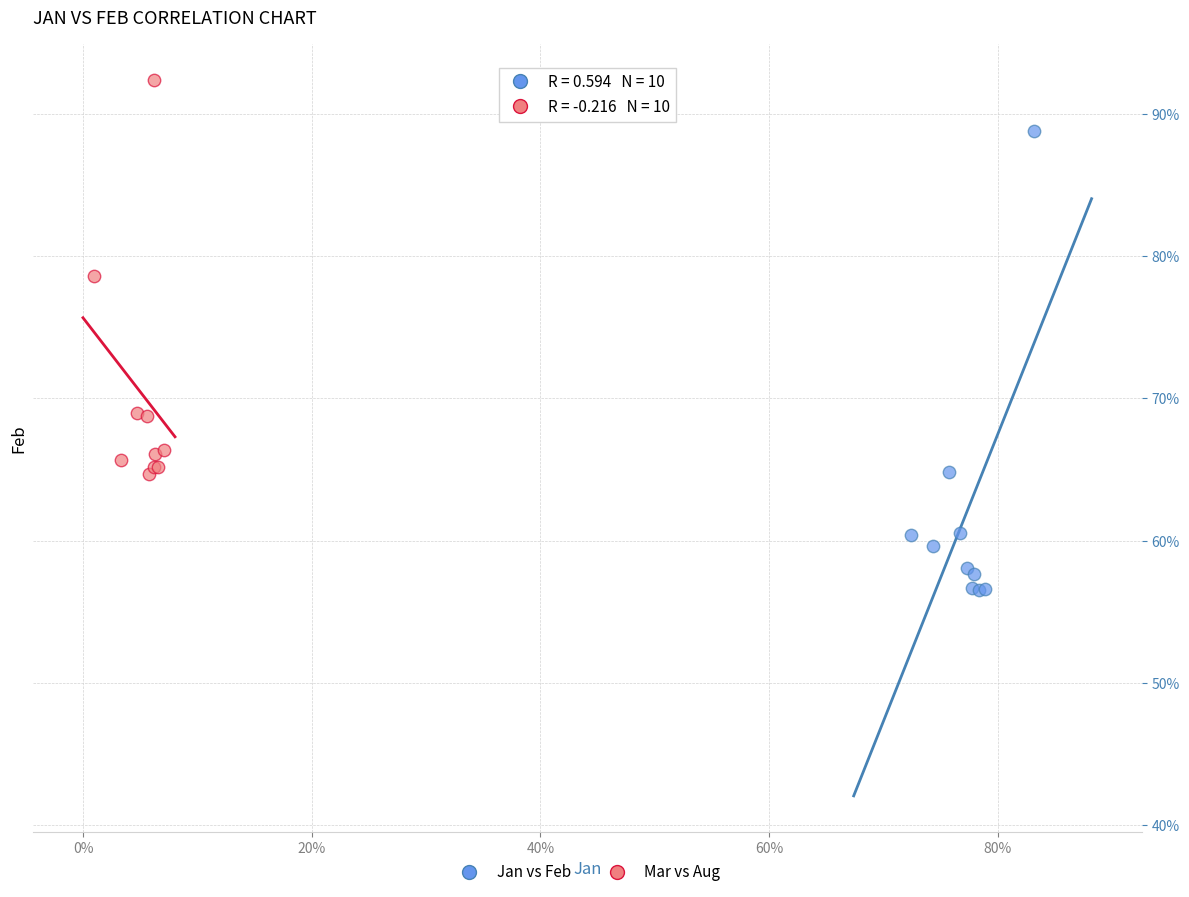

Which series has the widest spread of Y values?

Jan vs Feb